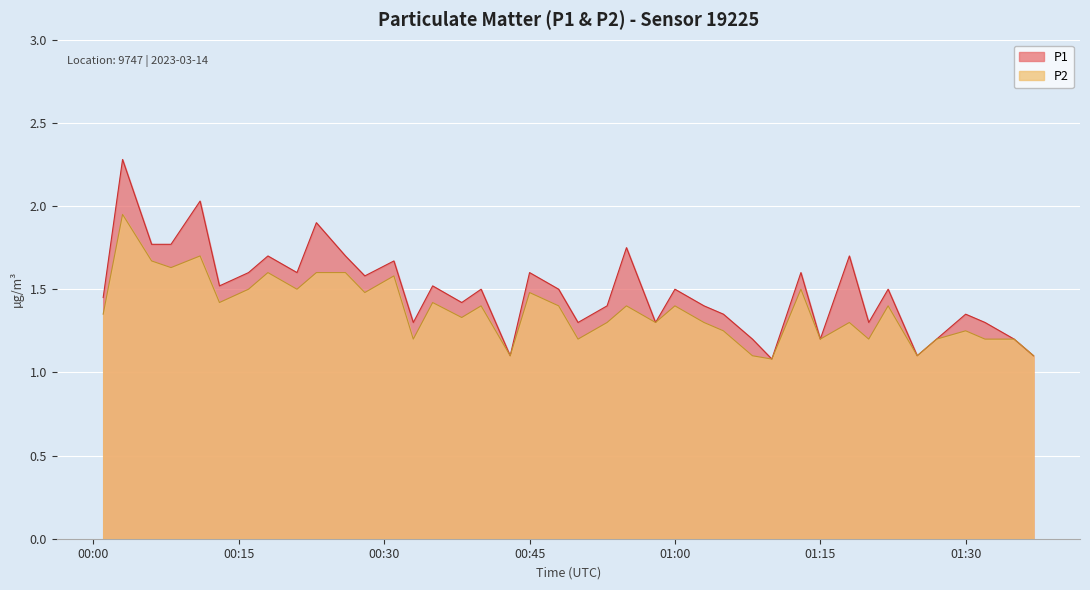

True or false: P2 and P1 intersect in this chart.

False